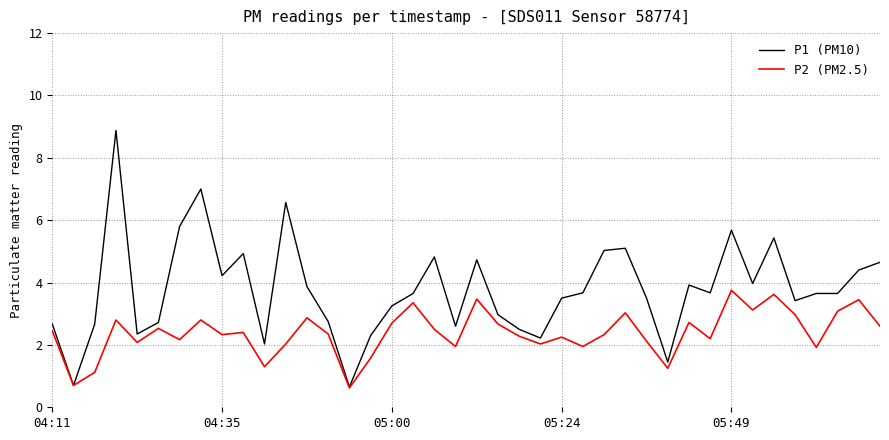

List the series in order of their peak value, lowest first.

P2 (PM2.5), P1 (PM10)